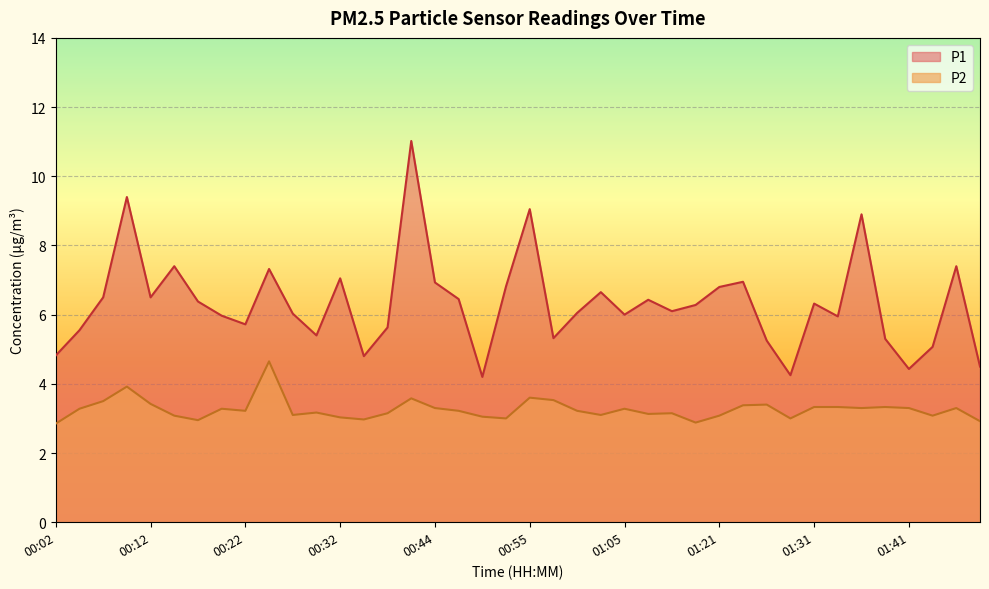

What is the label of the 6th point from the left?

00:14